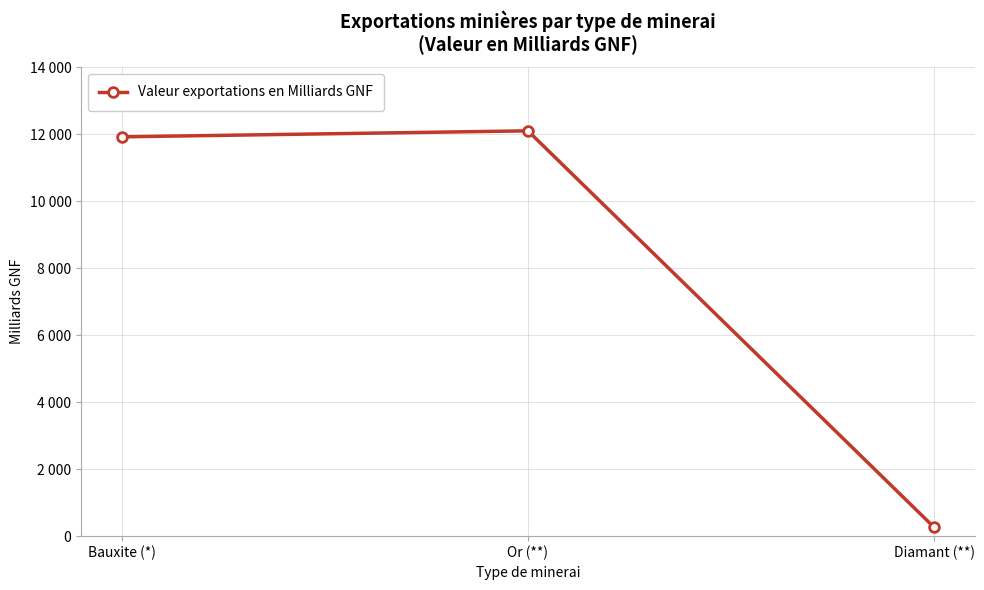

What is the average value?

8098